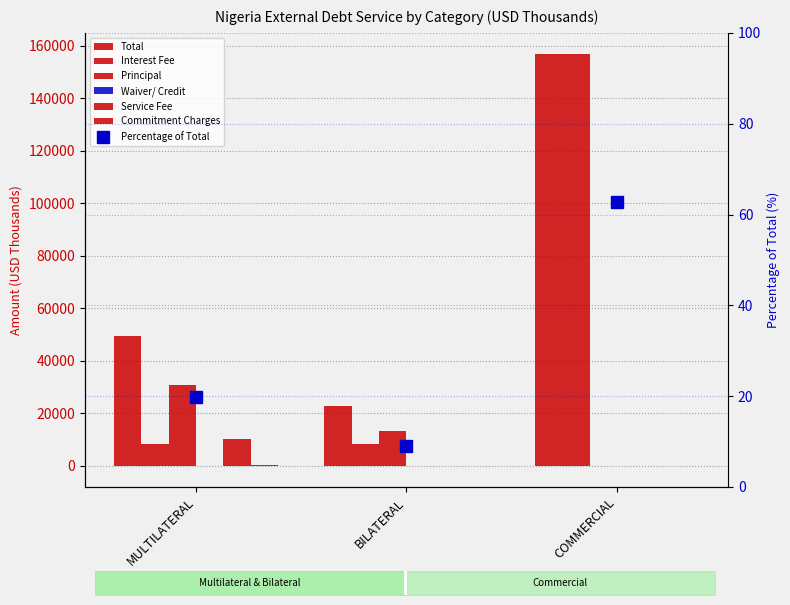

How many bars are there in each group?

6